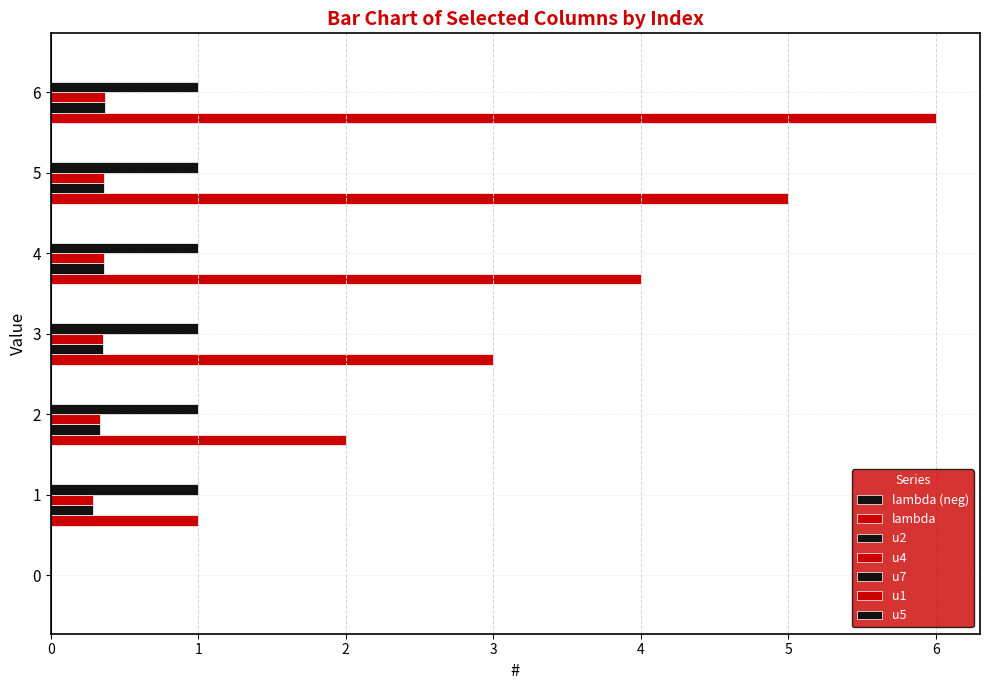

How many data points in u4 are above 0?

6